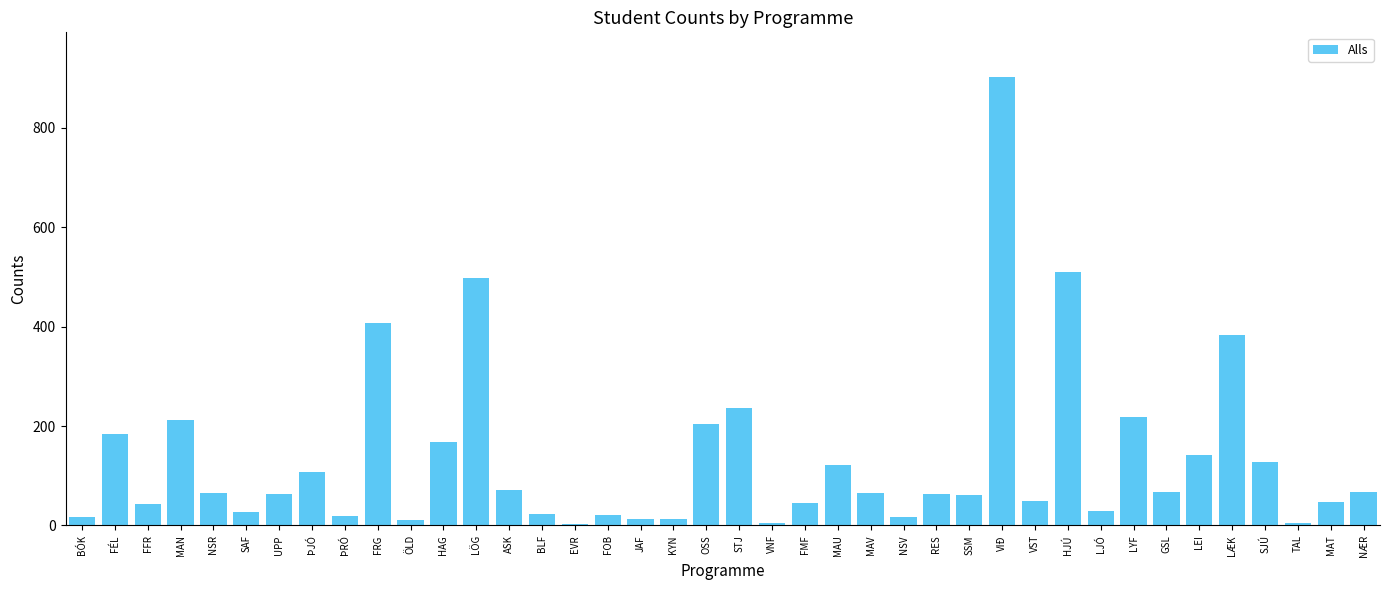

What is the sum of all values?

5339